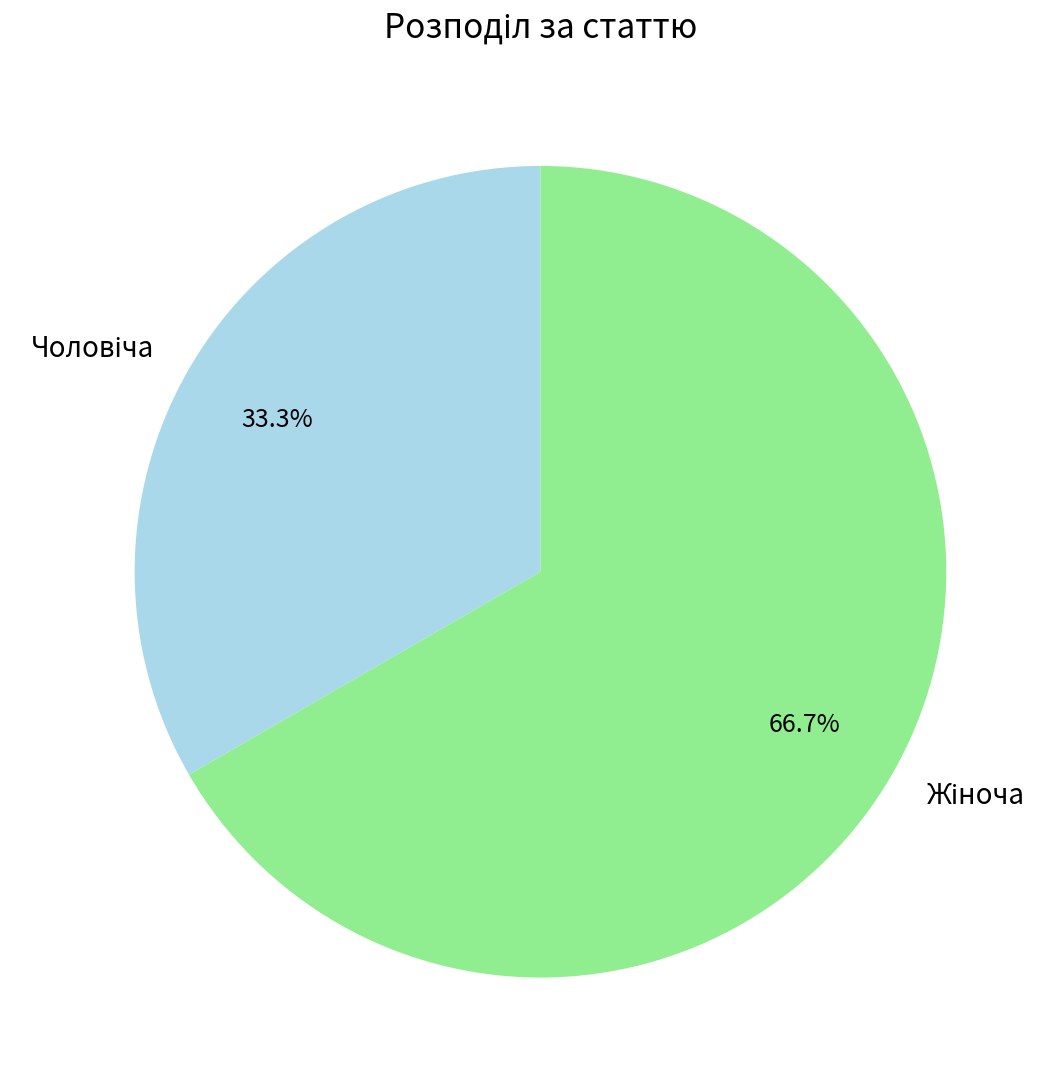

Does any single category account for the majority?

Yes